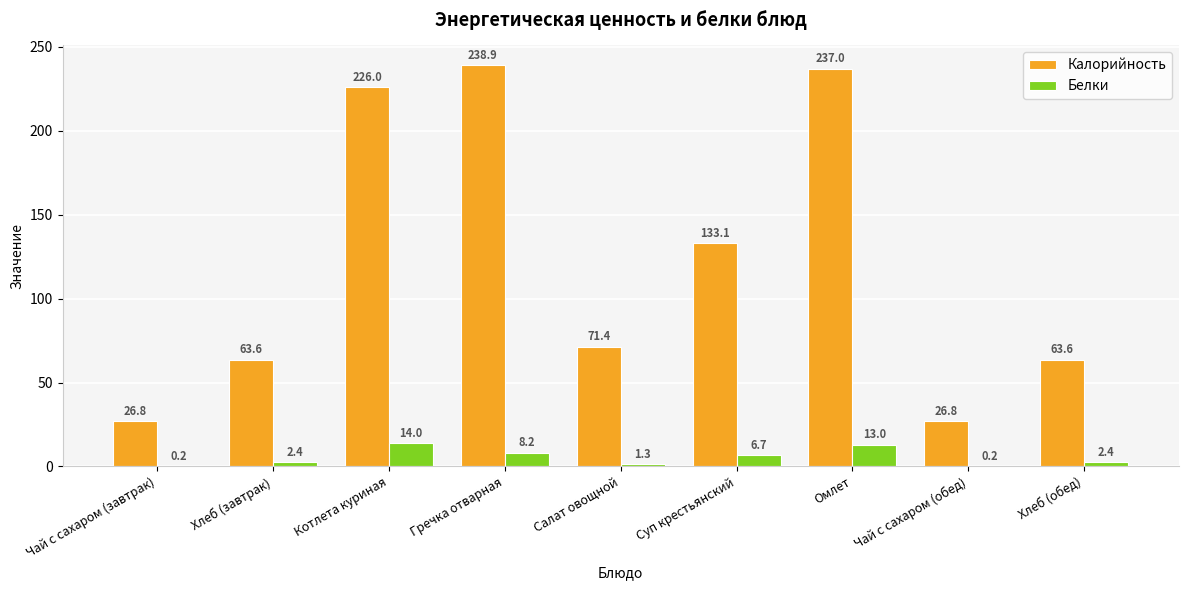

At which category is the sum across all series the highest?

Омлет